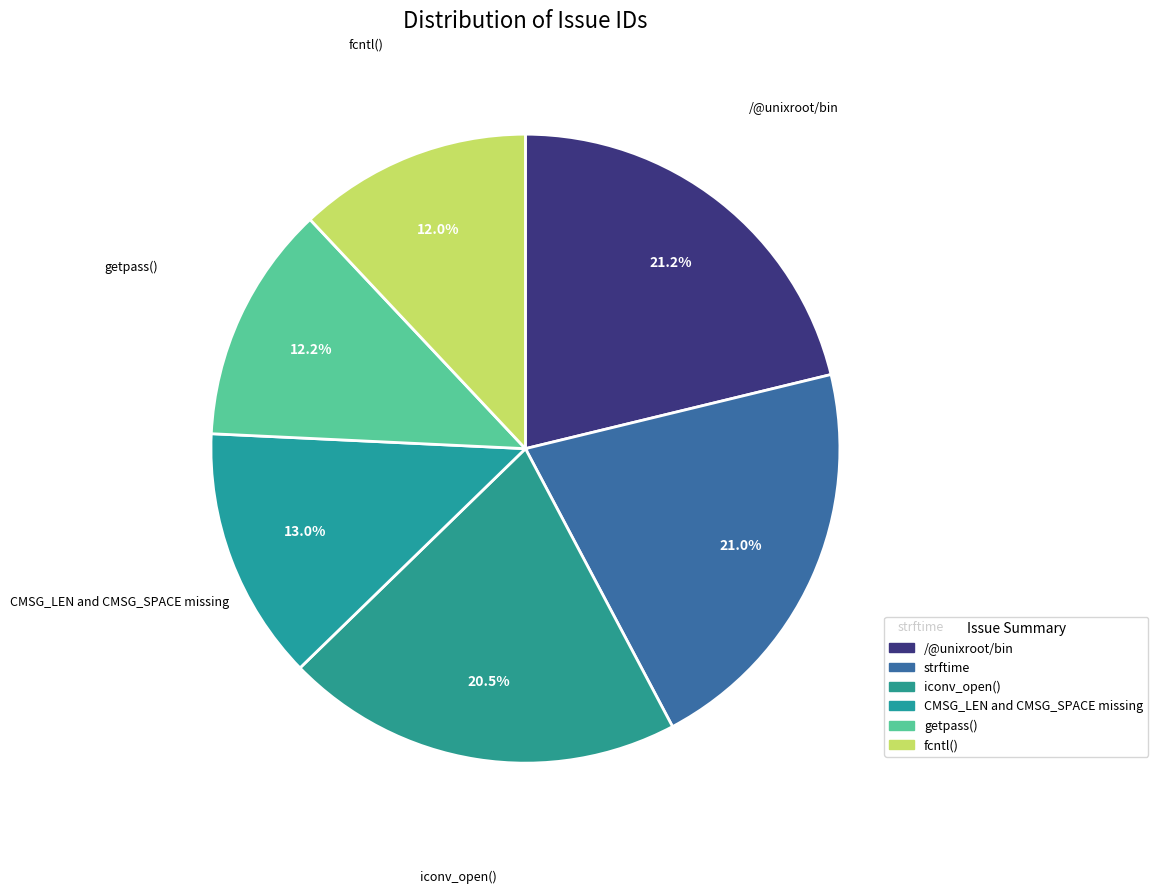

What portion of the pie excludes iconv_open()?

79.5%